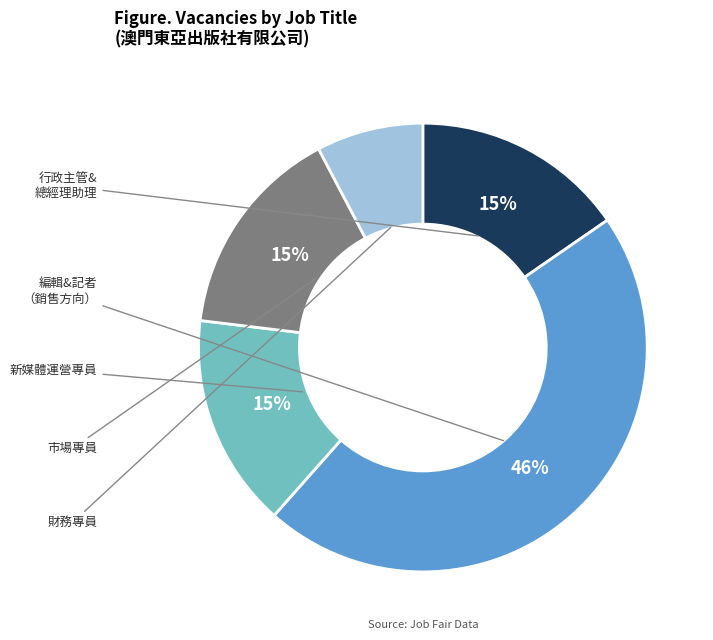

Does any single category account for the majority?

No